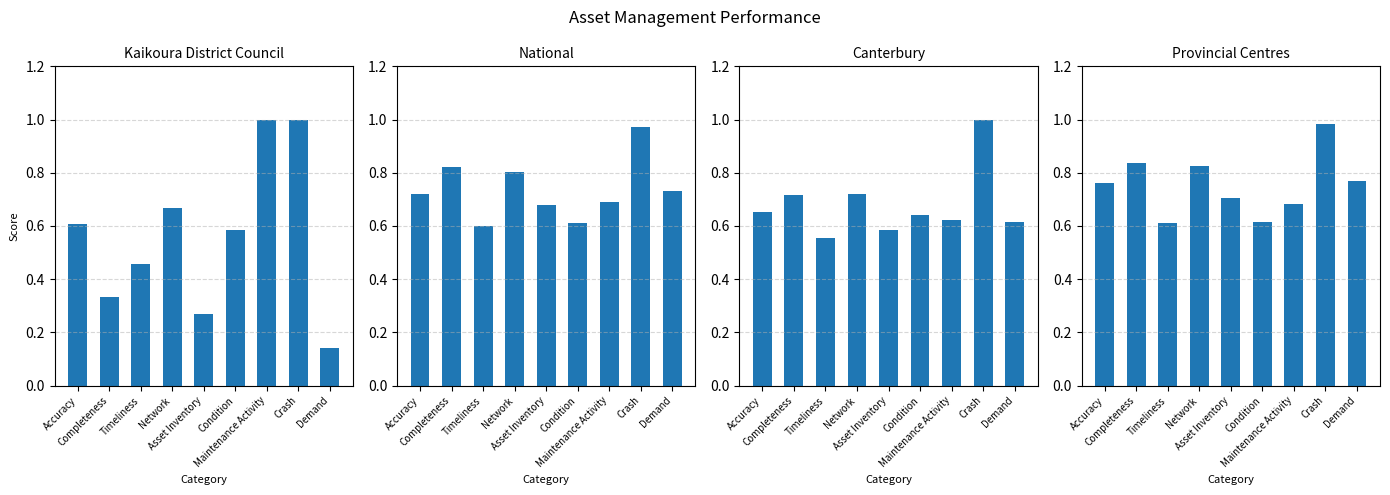

The Kaikoura District Council series shows 0.6 at Completeness. True or false?

False